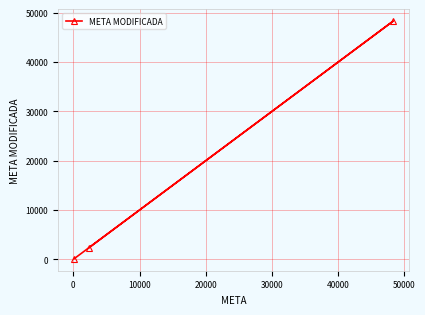

What is the maximum value shown in the chart?

48280